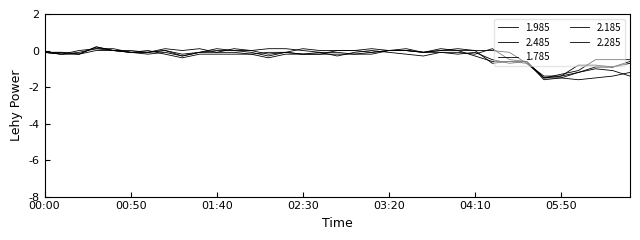

Does the chart display data point markers on the line(s)?

No